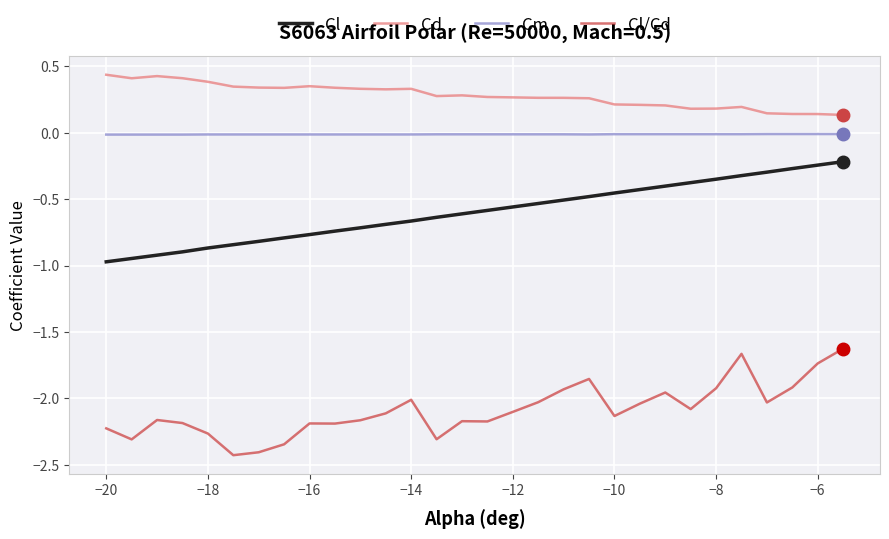

What is the highest value of the Cl/Cd series?

-1.6